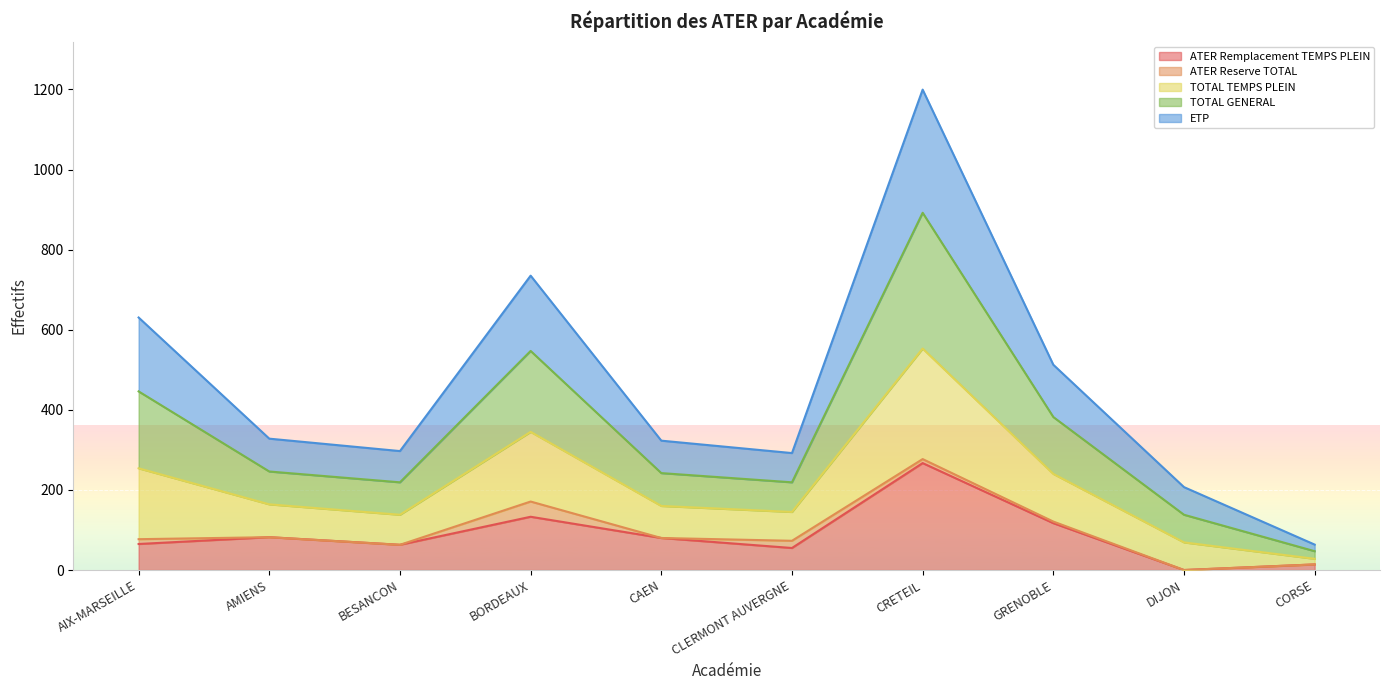

What position from the left is BESANCON?

3